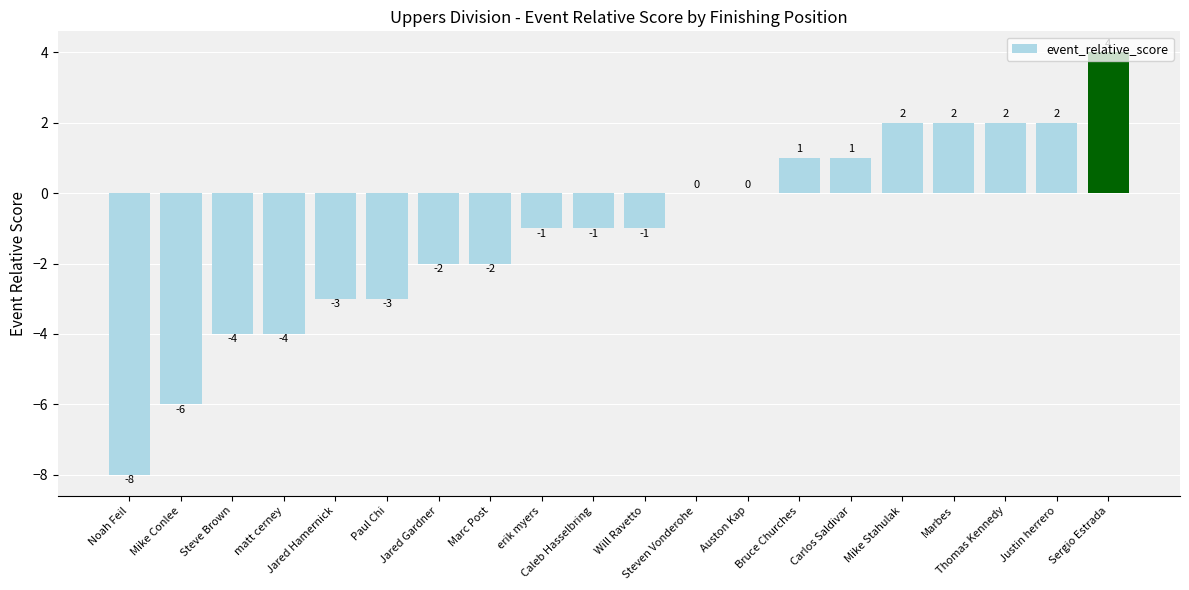

Where does the data first go above -1?

Steven Vonderohe